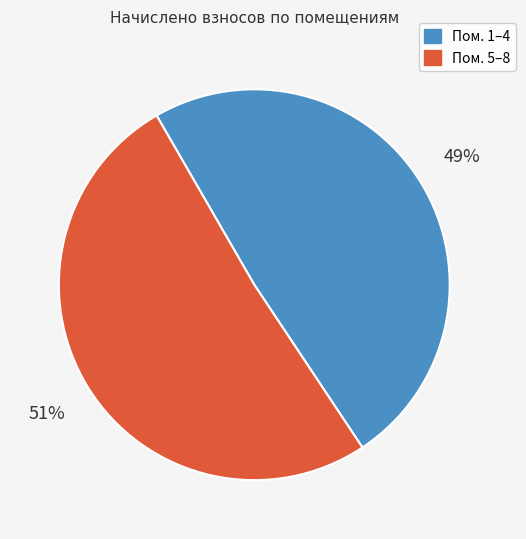

How many slices are in this pie chart?

2